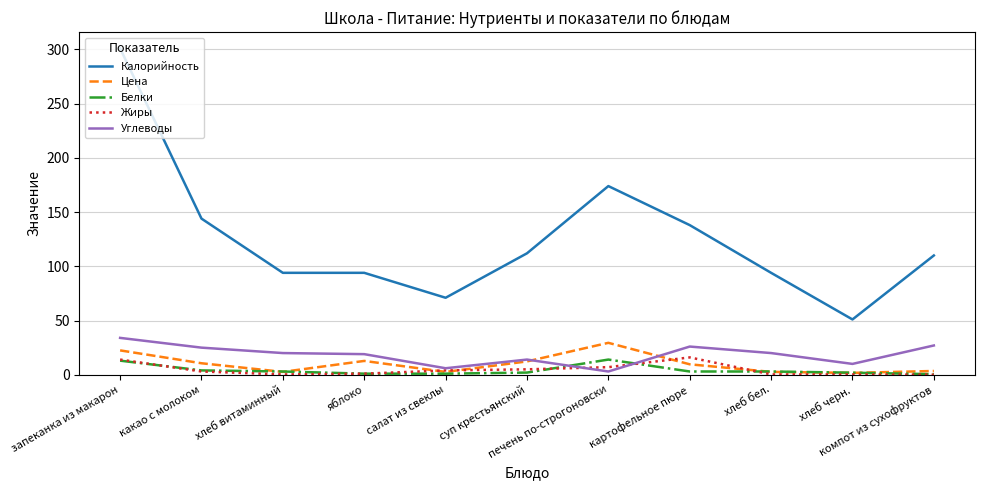

Rank the series at печень по-строгоновски from highest to lowest value.

Калорийность, Цена, Белки, Жиры, Углеводы